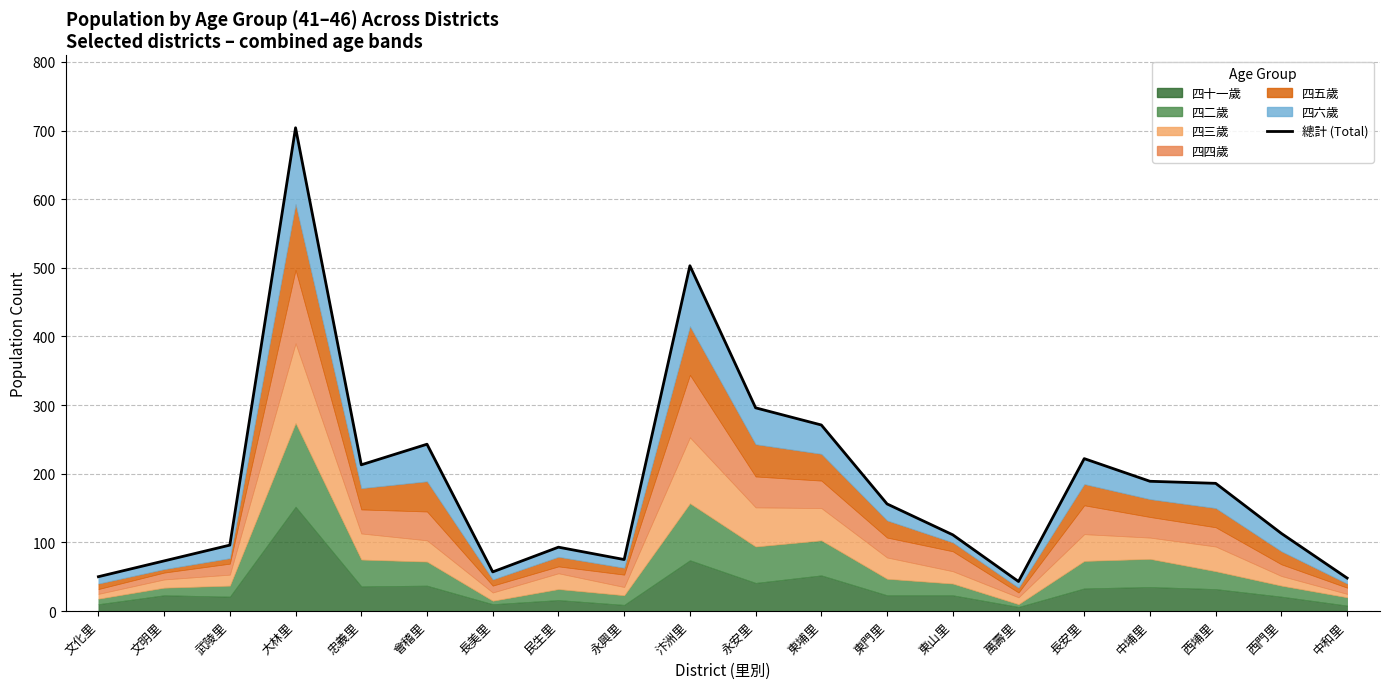

What is the average value?

187